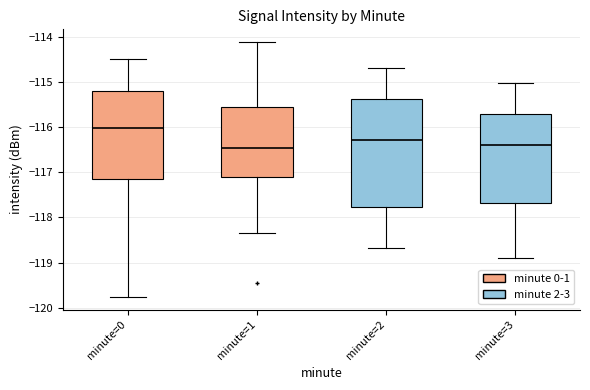

Comparing the boxes themselves (not the whiskers), which one is the tallest?

minute=2